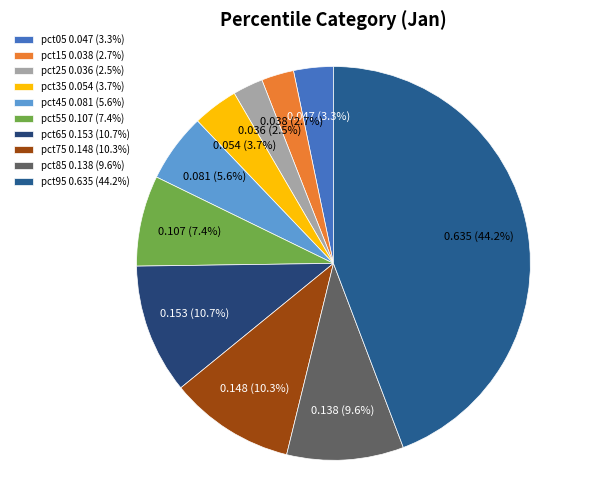

To the nearest percent, what is the difference between the pct35 and pct95 slice percentages?

40%